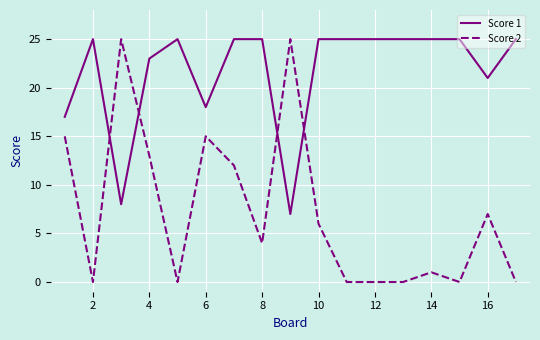

Which series has the widest spread of values?

Score 2